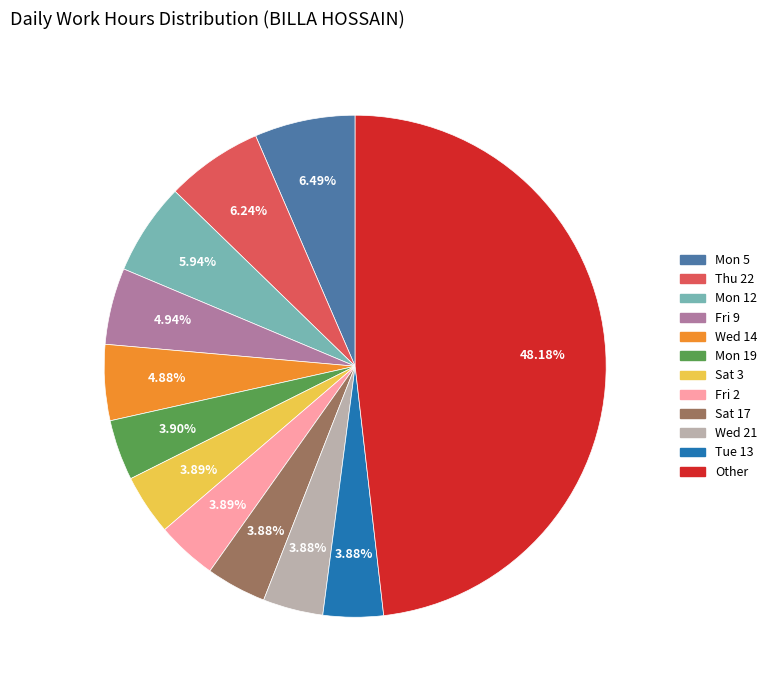

Is there any slice that represents more than half of the pie?

No